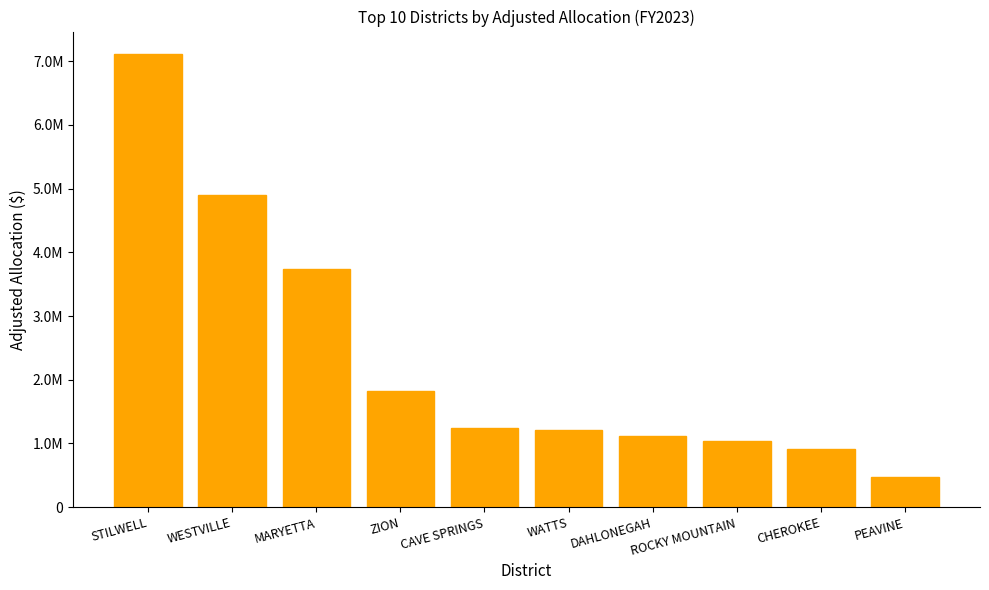

What is the label of the 9th bar from the right?

WESTVILLE